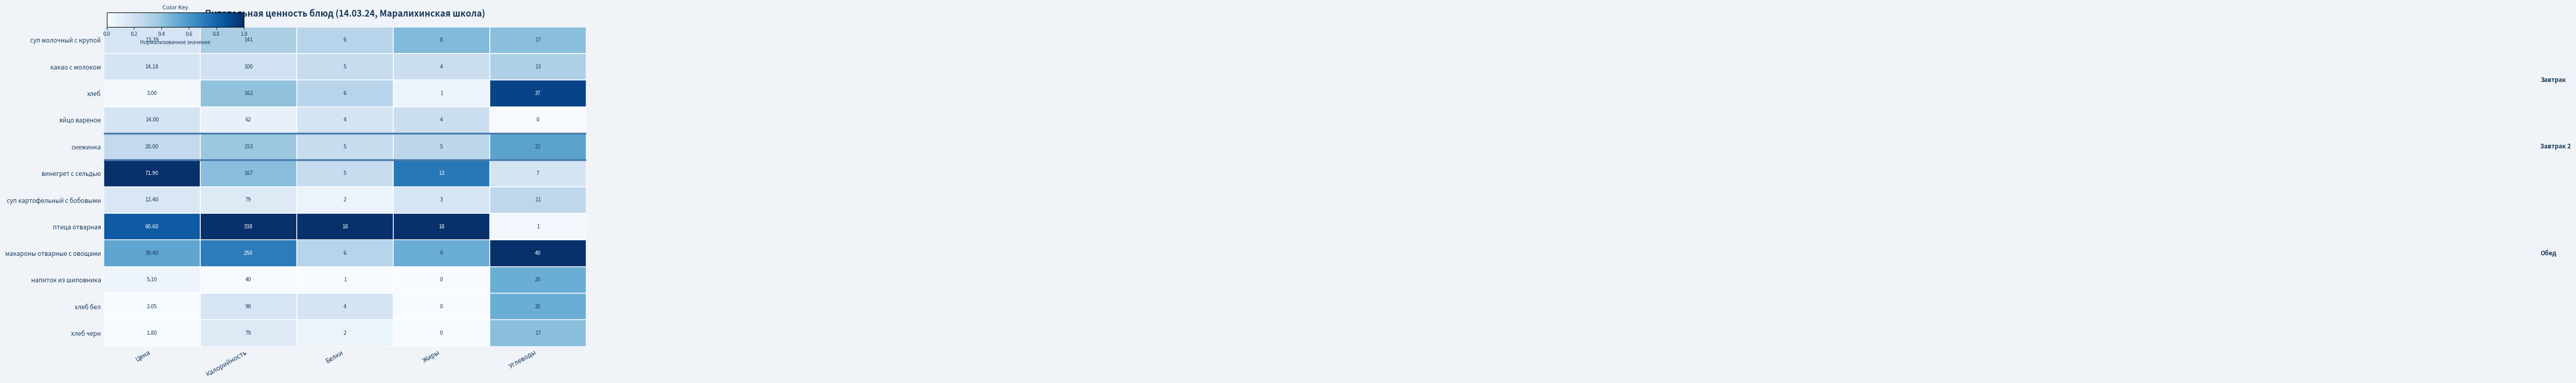

At how many categories does at least one series exceed 0?

5